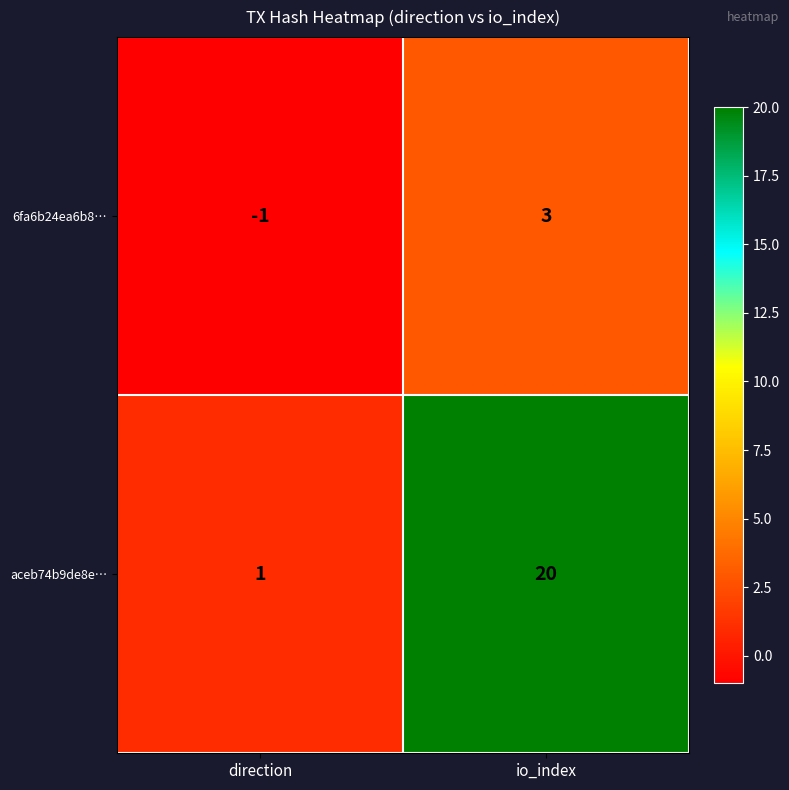

Count the number of categories in the chart.

2